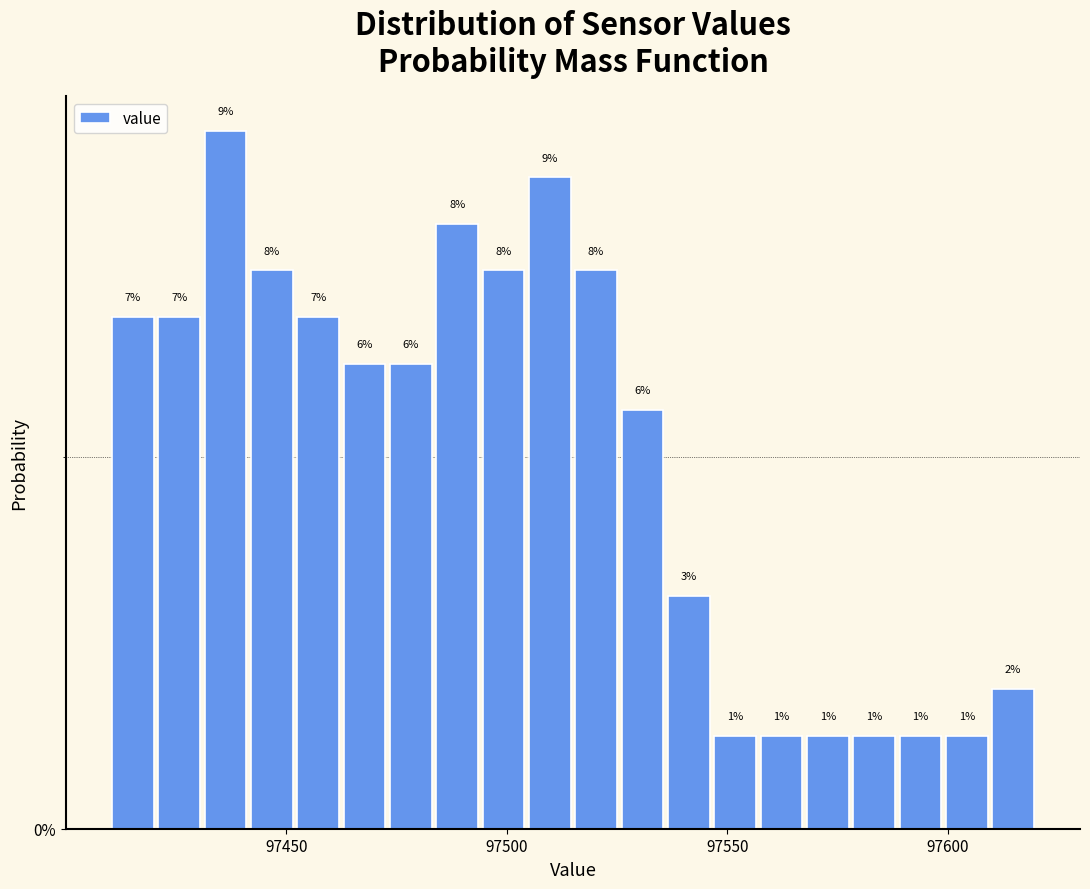

Read against the x-axis, roughly where is the centre of the tallest bar?

97435